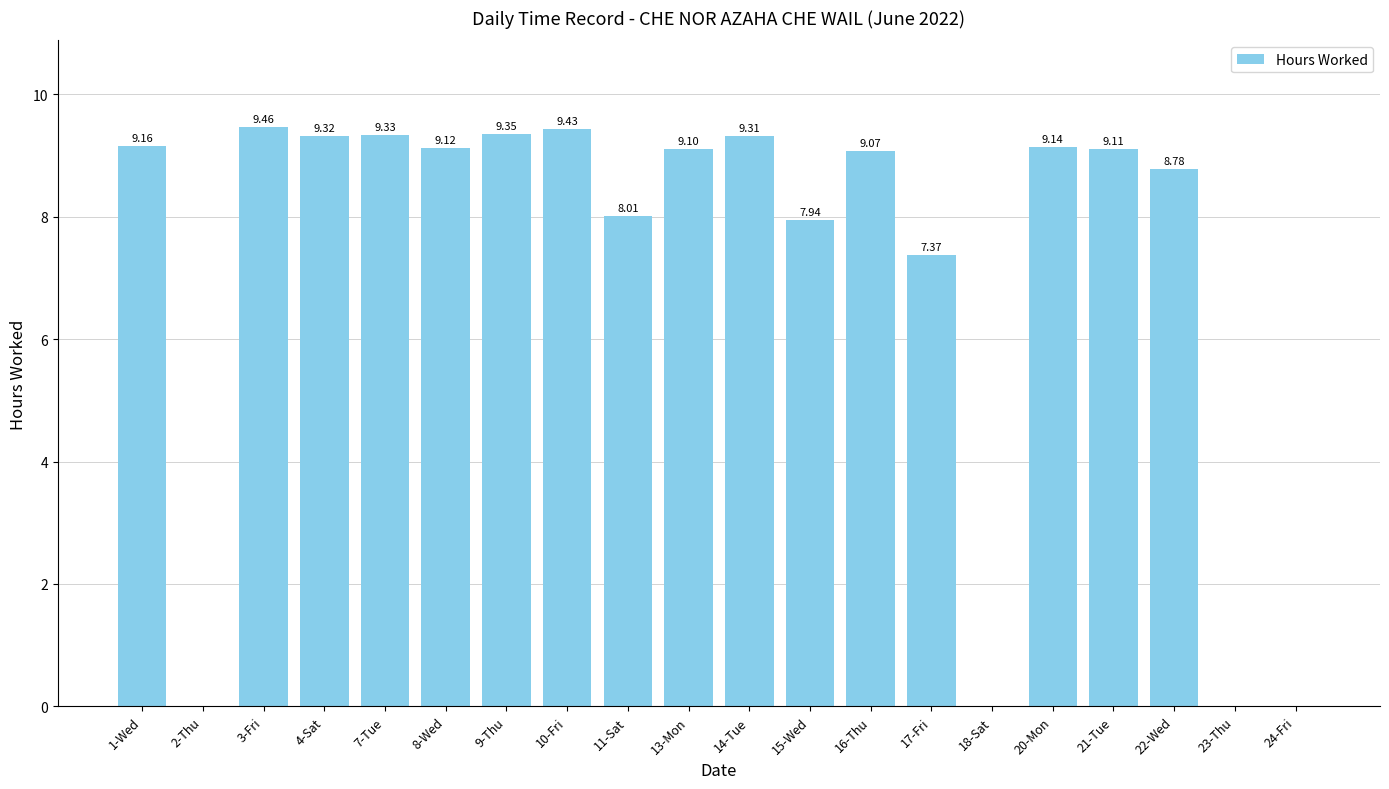

Between 20-Mon and 16-Thu, which is larger?

20-Mon